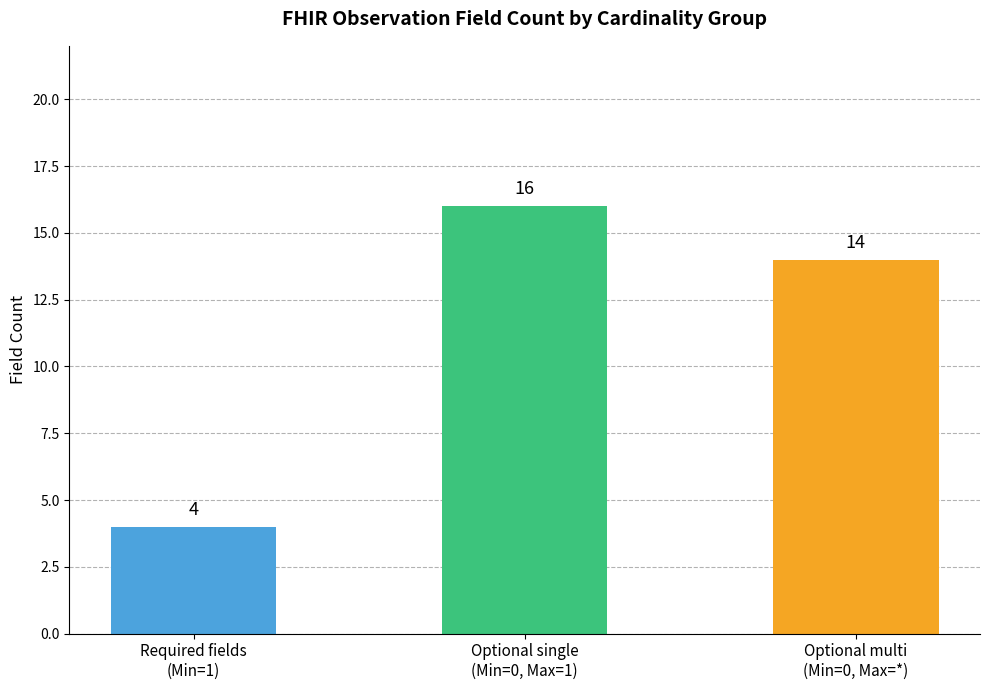

What is the label of the 1st bar from the right?

Optional multi
(Min=0, Max=*)